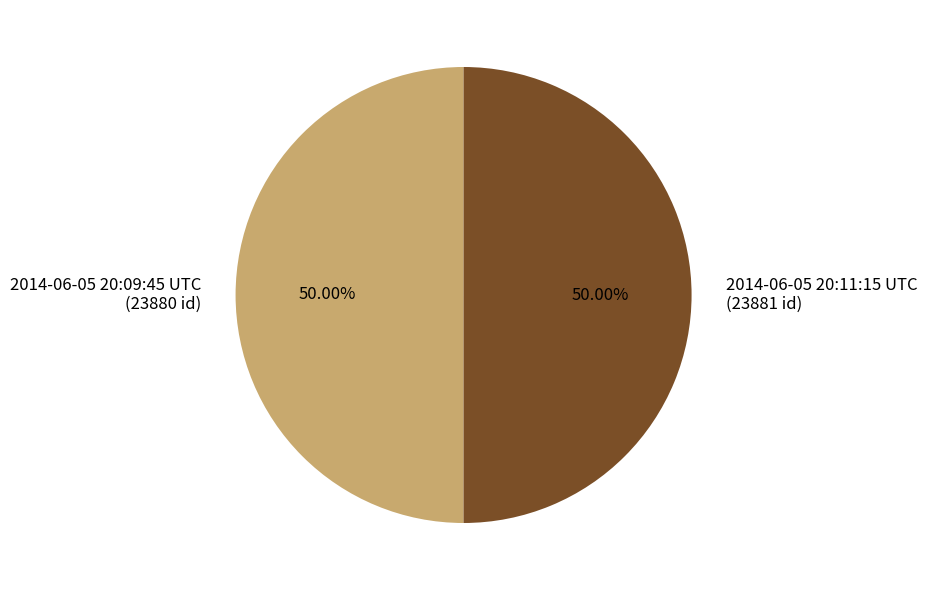

Combined, do 2014-06-05 20:09:45 UTC (23880 id) and 2014-06-05 20:11:15 UTC (23881 id) account for over 50%?

Yes